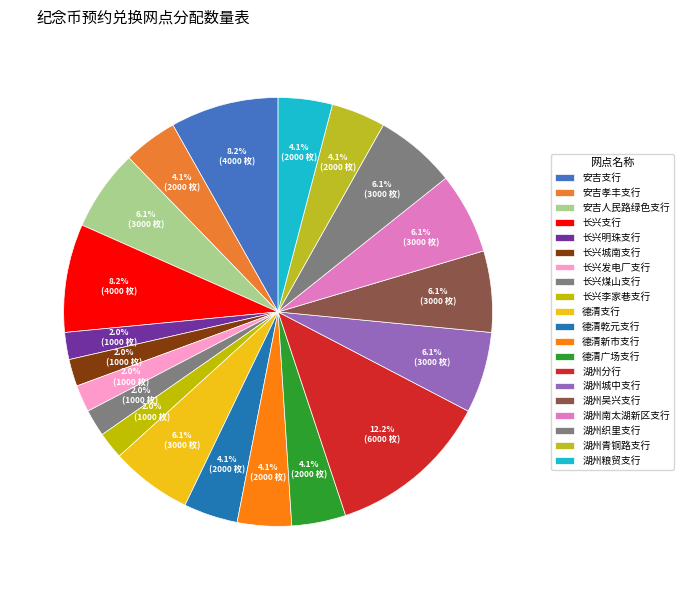

True or false: 德清广场支行 accounts for 19% of the total.

False